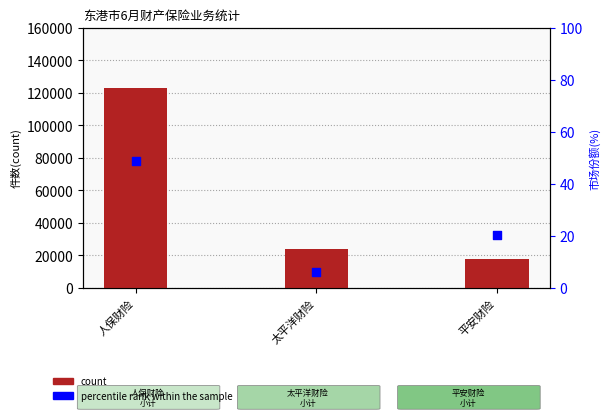

Which series has the largest Y range (max minus min)?

count